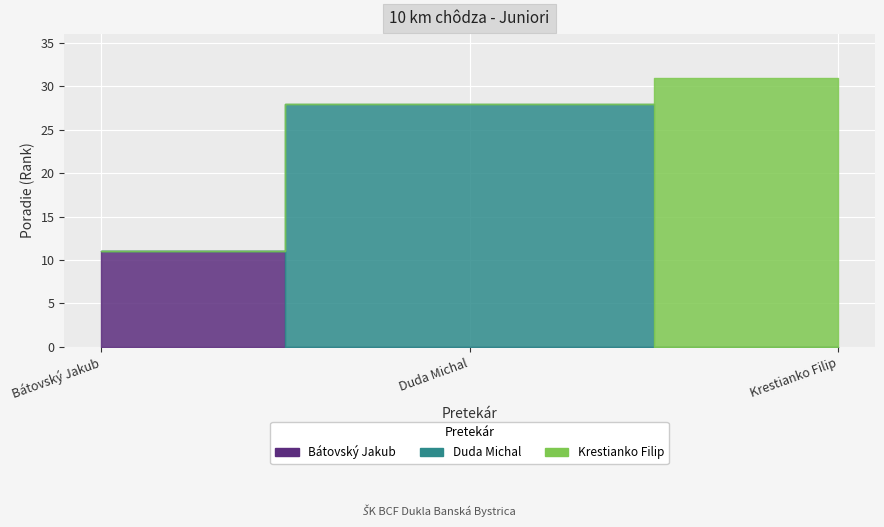

The chart shows a value of 11 at Bátovský Jakub. True or false?

True